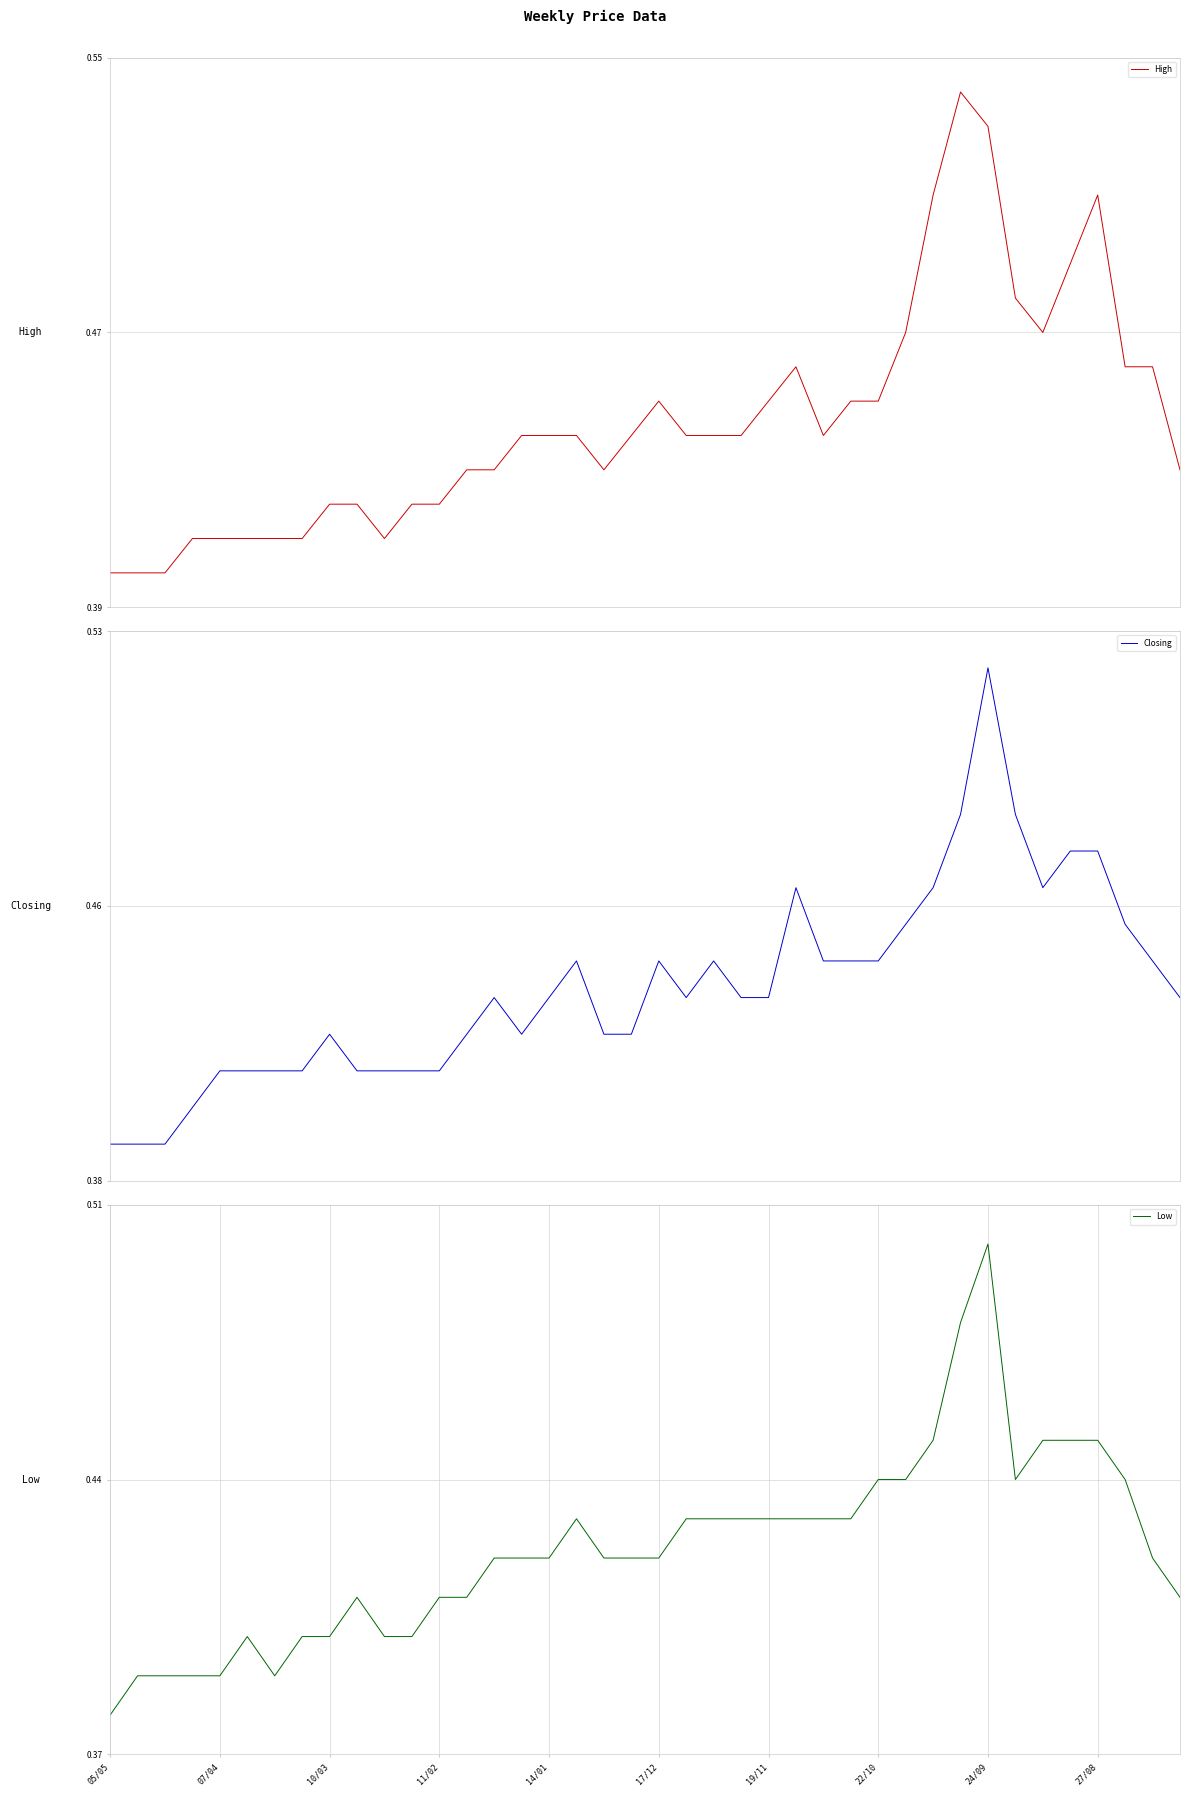

Count the High values in the range 0 to 1.

40